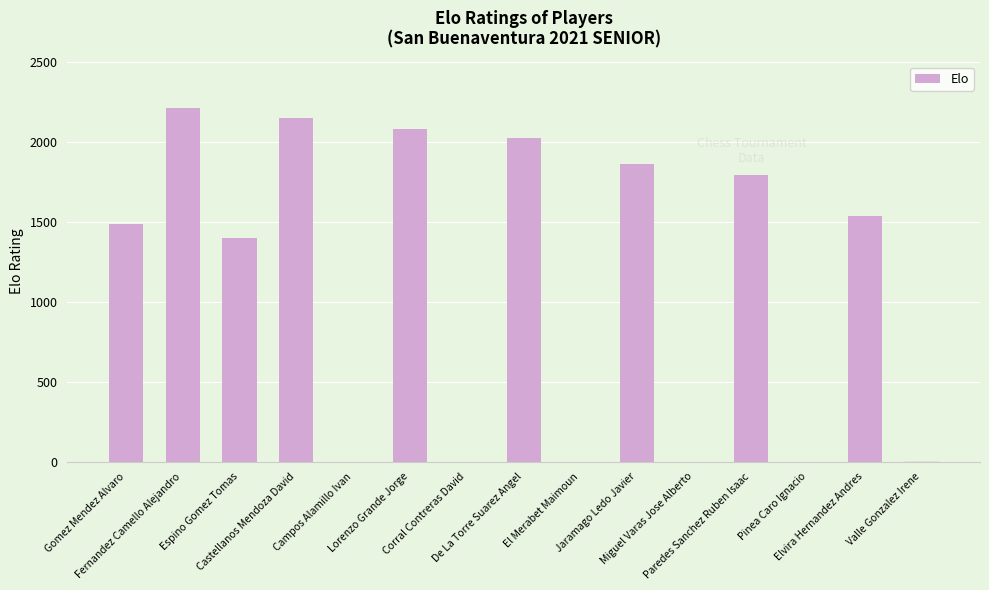

What is the sum of all values?

16530